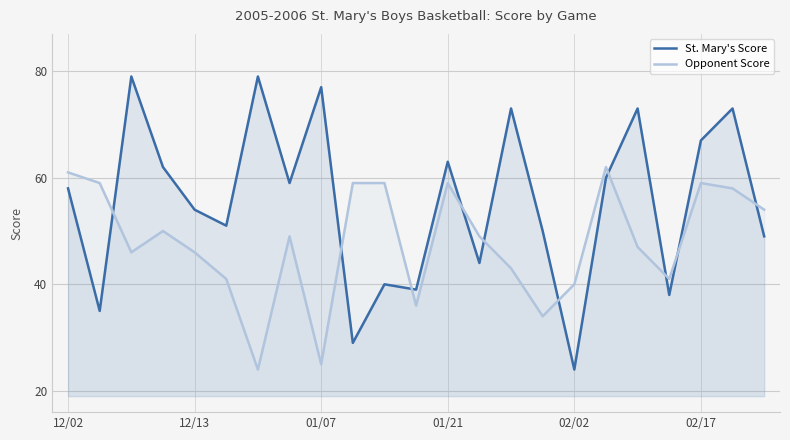

Which series changed the most between 7 and 14?

St. Mary's Score